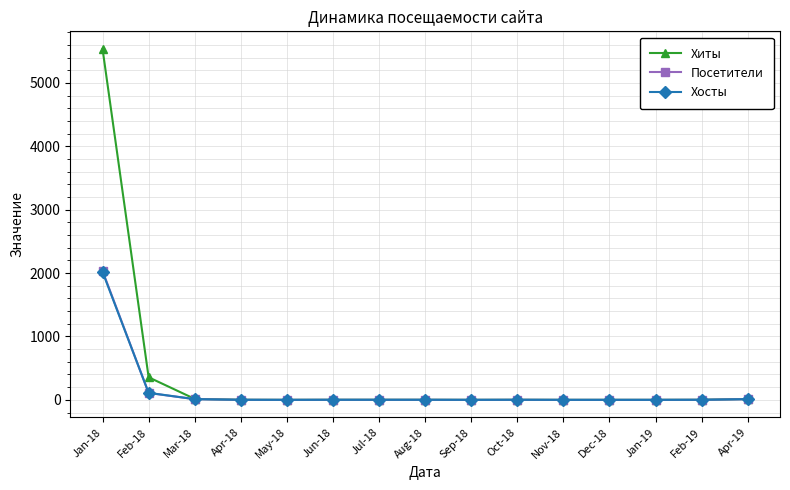

Is the value of Посетители at Jan-18 greater than the value of Хиты at Dec-18?

Yes